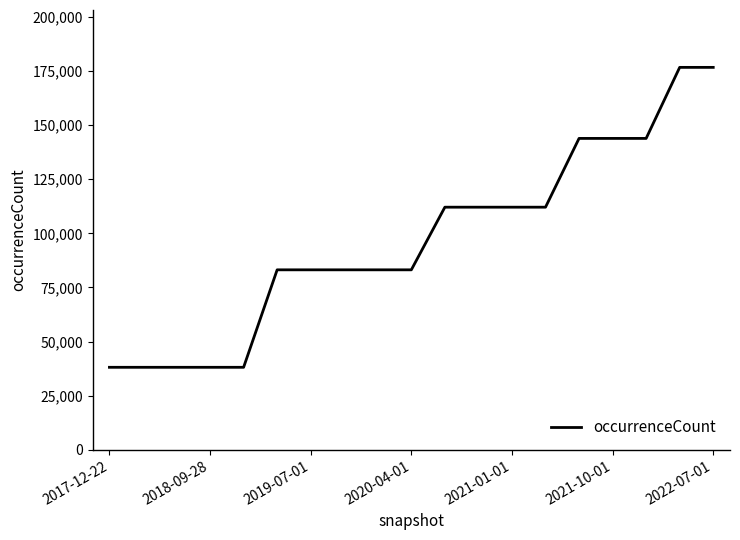

Reading left to right, list all the values displayed in this chart.

38131	38131	38131	38131	38131	83159	83159	83159	83159	83159	112095	112095	112095	112095	143864	143864	143864	176681	176681